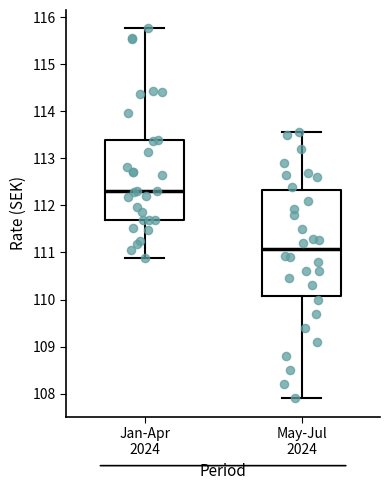

Reading left to right, transcribe this box plot: for each box, give where its median line is, the range the box spans, and where its two whiskers end, as read against the y-axis. The values are not printed on the chart, so give them approximately, as read against the axis.

Jan-Apr 2024: median 112.3, box 111.7 to 113.4, whiskers 110.9 to 115.8
May-Jul 2024: median 111.1, box 110.1 to 112.3, whiskers 107.9 to 113.6